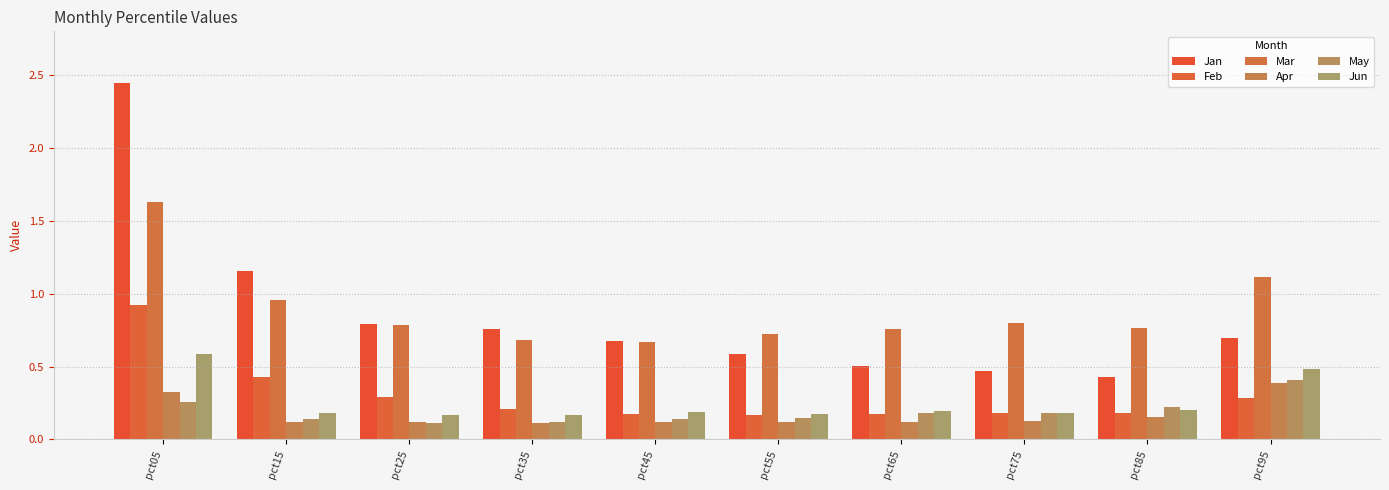

What is the difference between the highest and lowest values at pct15?

1.0